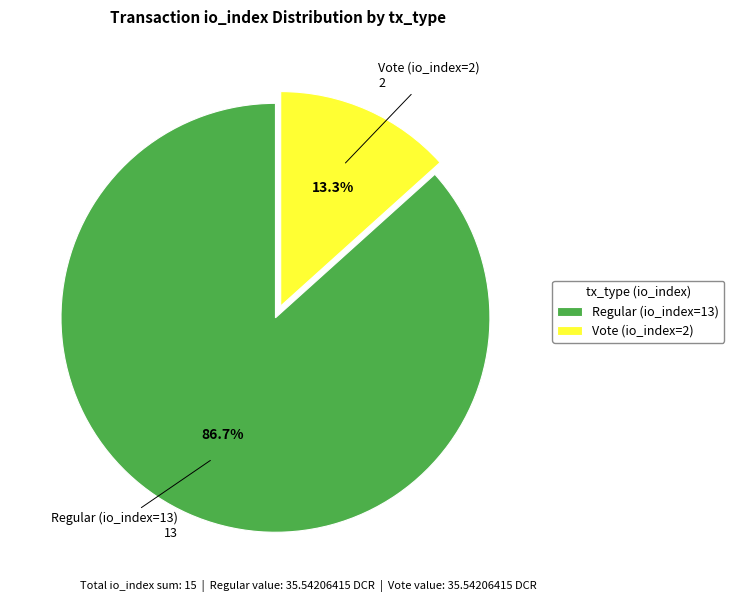

To the nearest percent, what percentage of the pie is Regular (io_index=13)?

87%